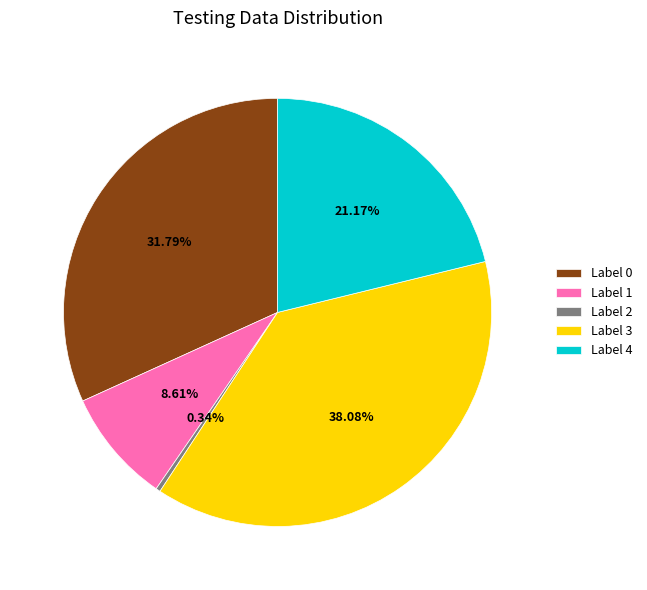

To the nearest percent, what is the average slice percentage?

20%